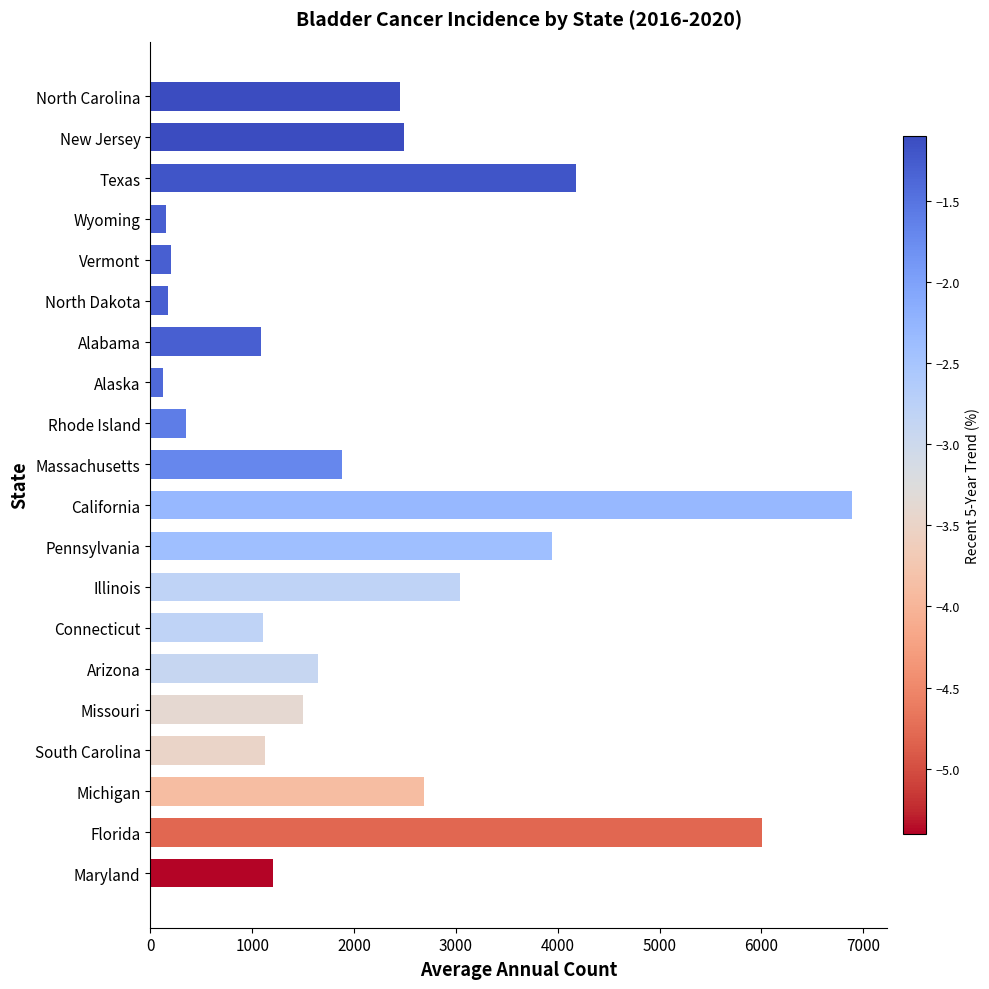

Approximately how many times larger is the value at North Carolina compared to Maryland?

2.0